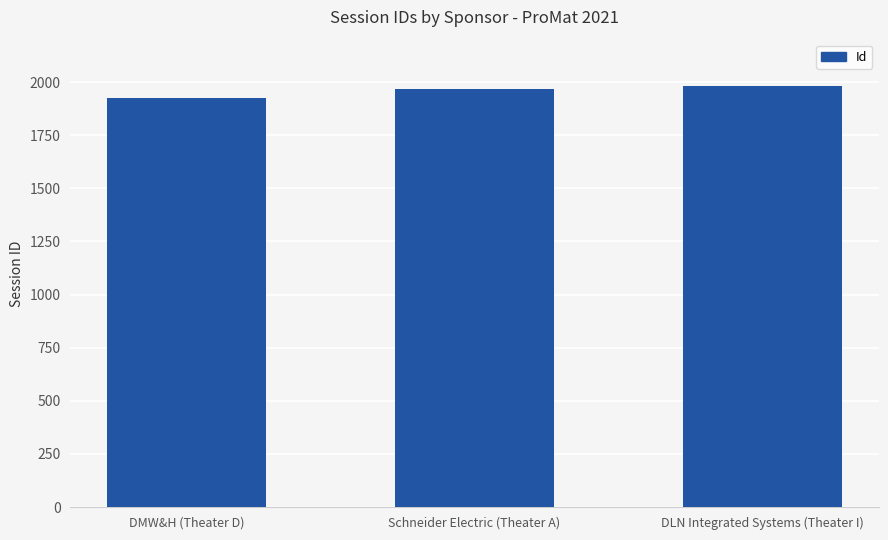

Is it true that the value at DMW&H (Theater D) is 1927?

True